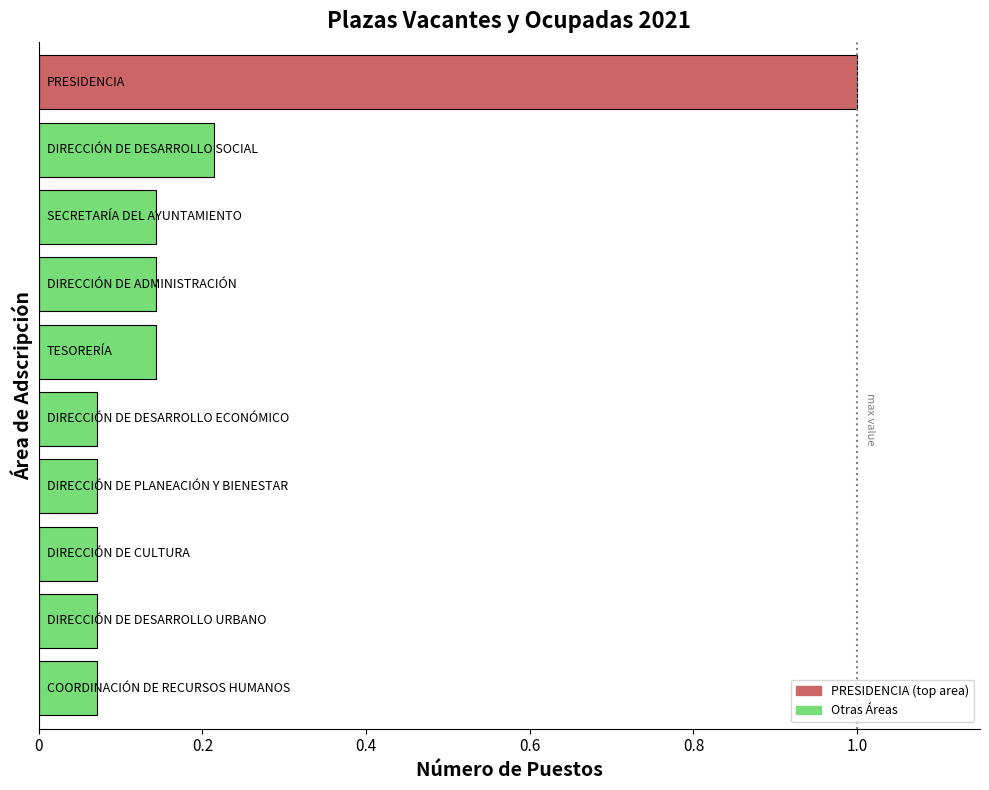

What is the maximum value shown in the chart?

1.0